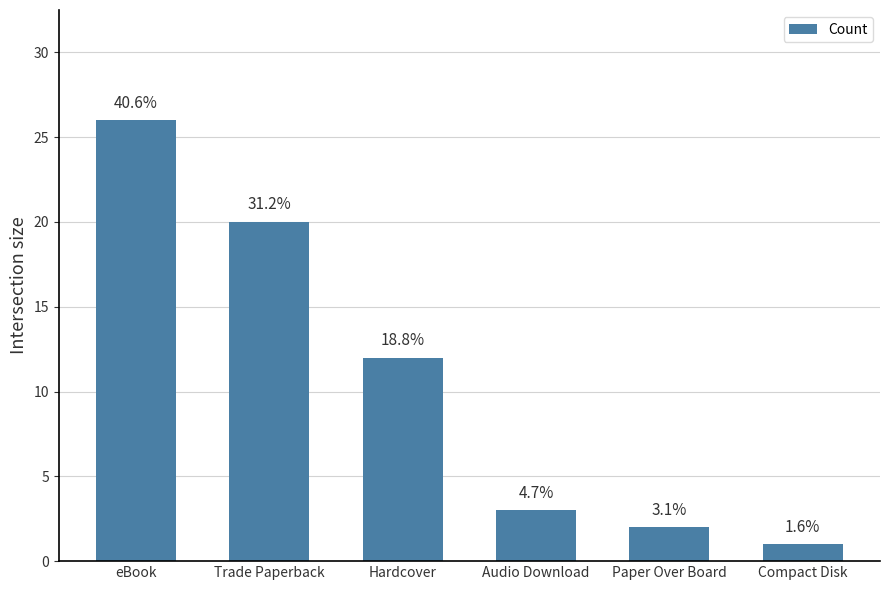

Does the chart contain any negative values?

No